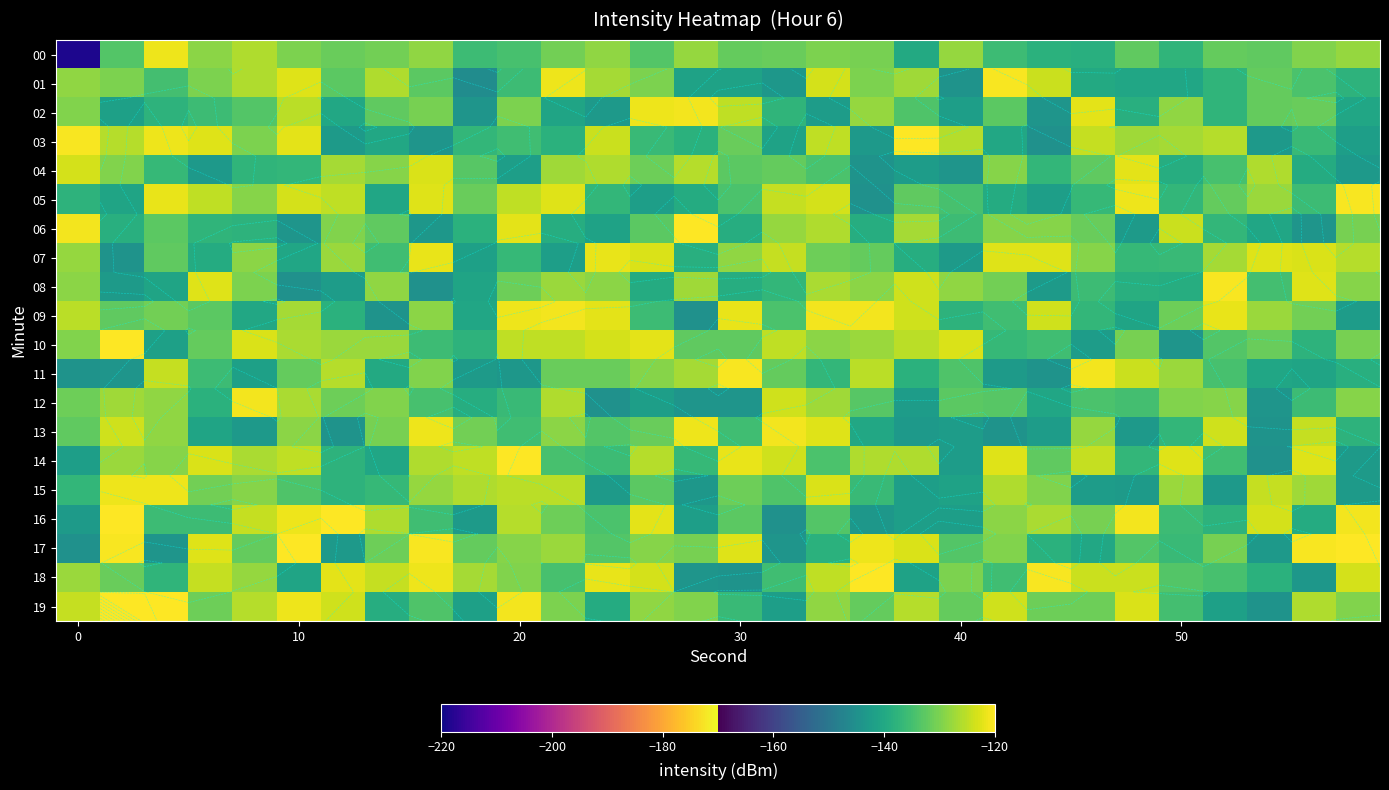

What is the minimum value for 11?

-144.4